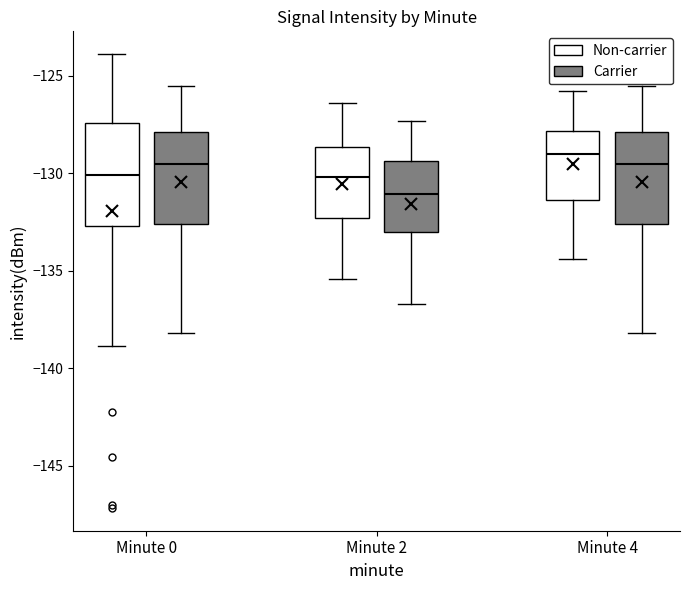

Which box has the lowest median line?

Minute 2 (Carrier)